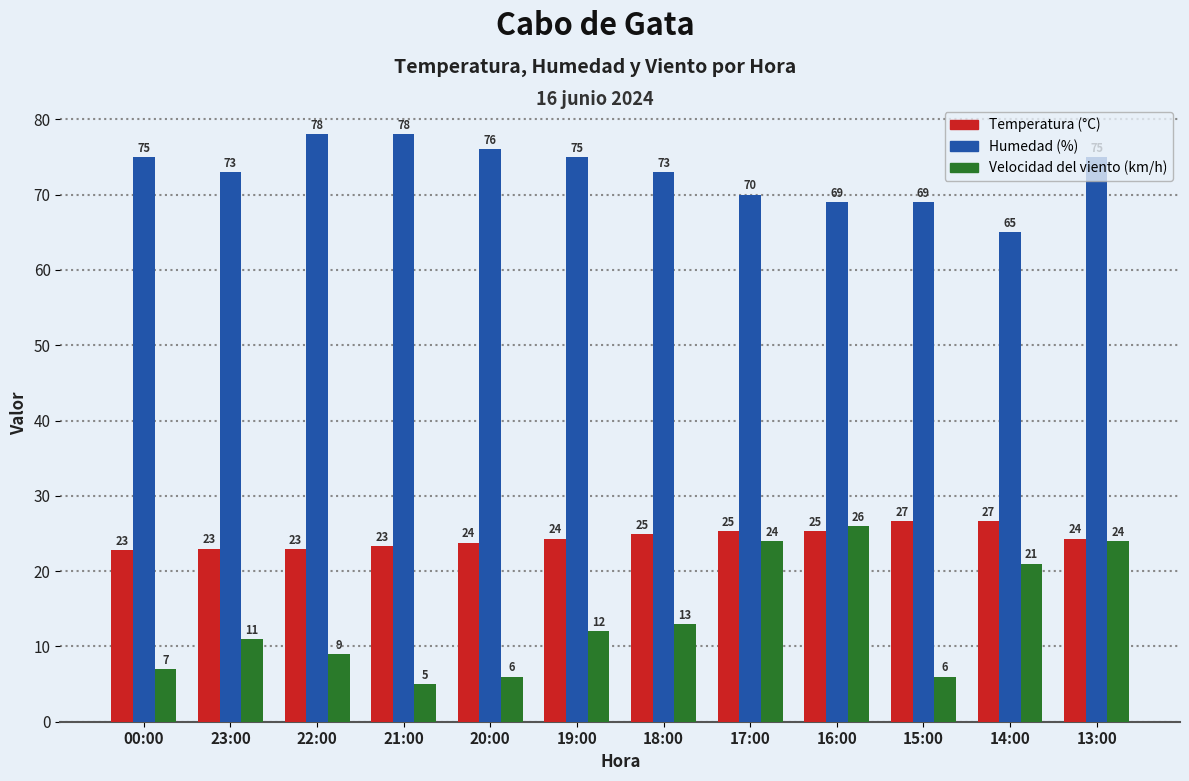

What are all the series names shown in the legend?

Temperatura (°C), Humedad (%), Velocidad del viento (km/h)